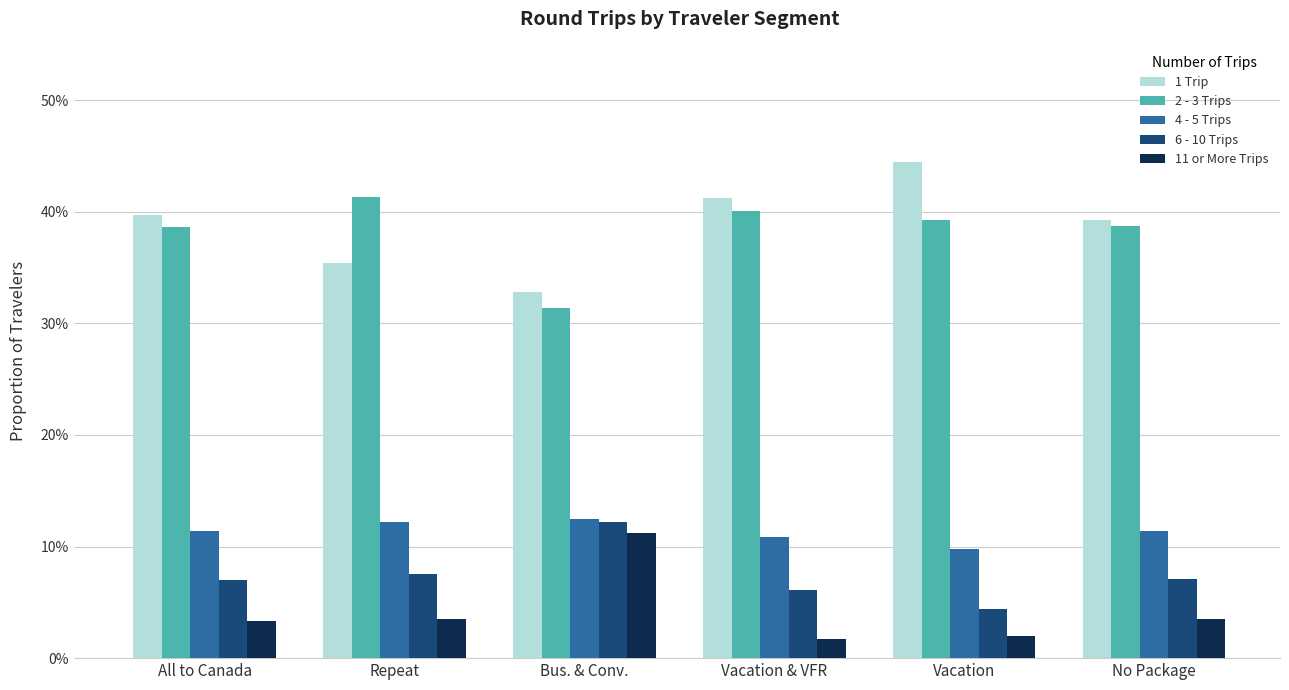

What are all the series names shown in the legend?

1 Trip, 2 - 3 Trips, 4 - 5 Trips, 6 - 10 Trips, 11 or More Trips